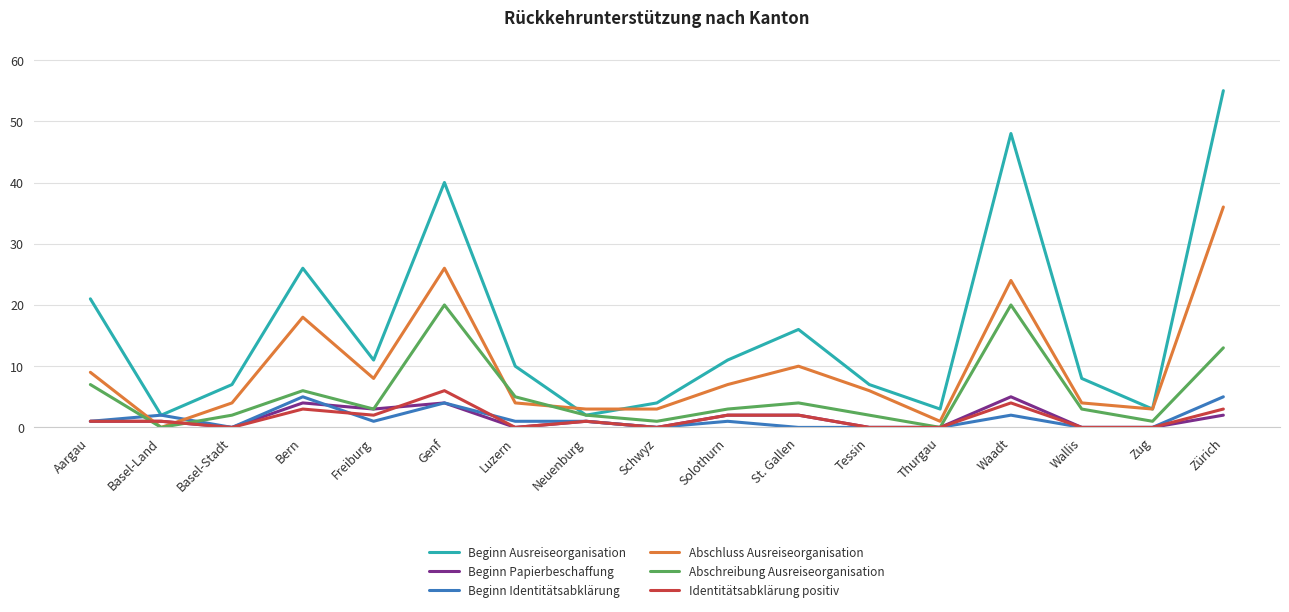

At which category does Abschreibung Ausreiseorganisation reach its first local valley?

Basel-Land